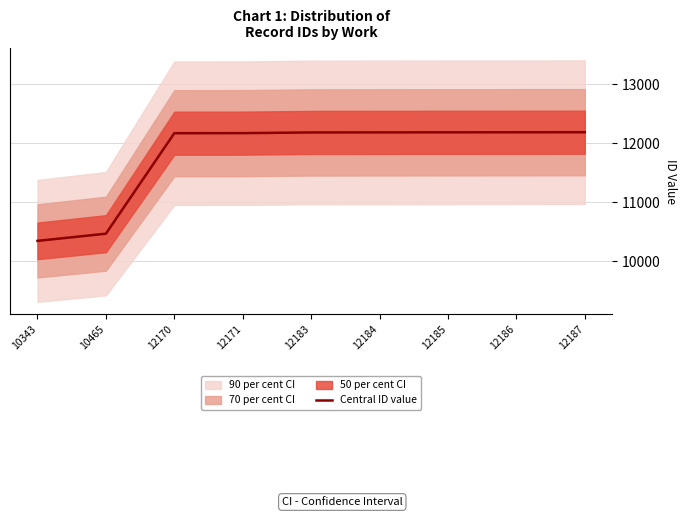

True or false: the data shows 12171 at 12171.

True